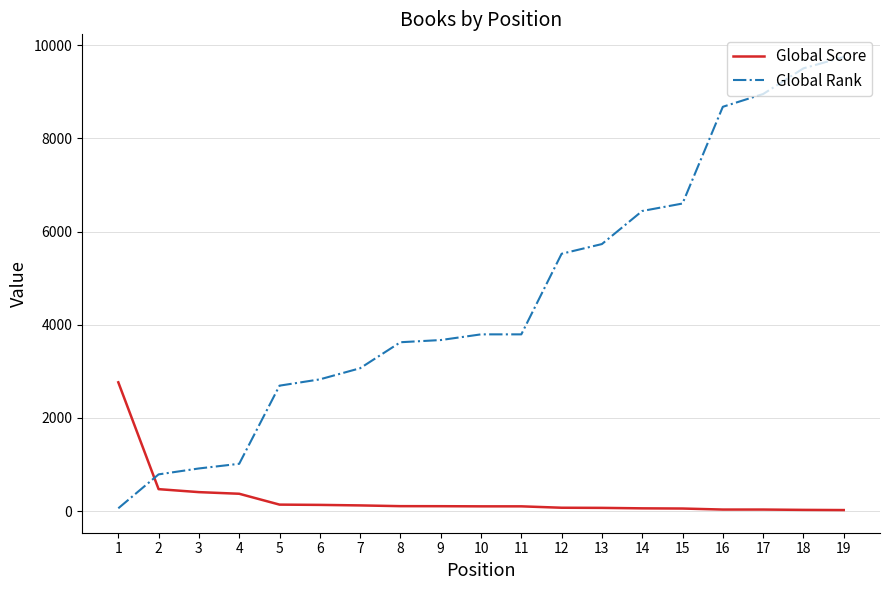

The Global Score series shows 69 at 13. True or false?

True